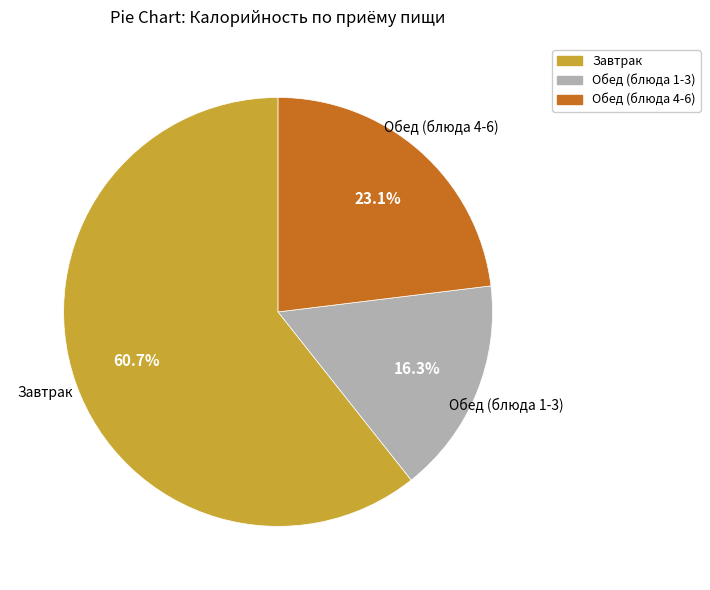

Which category accounts for the majority?

Завтрак